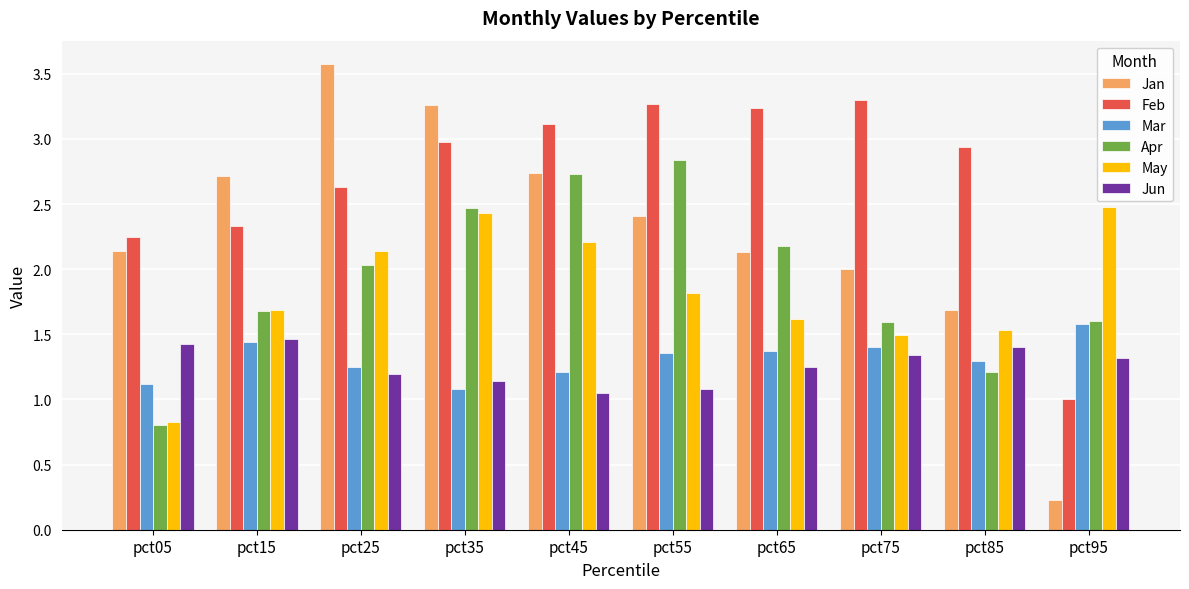

Is the value of Jan at pct05 greater than the value of Apr at pct15?

Yes